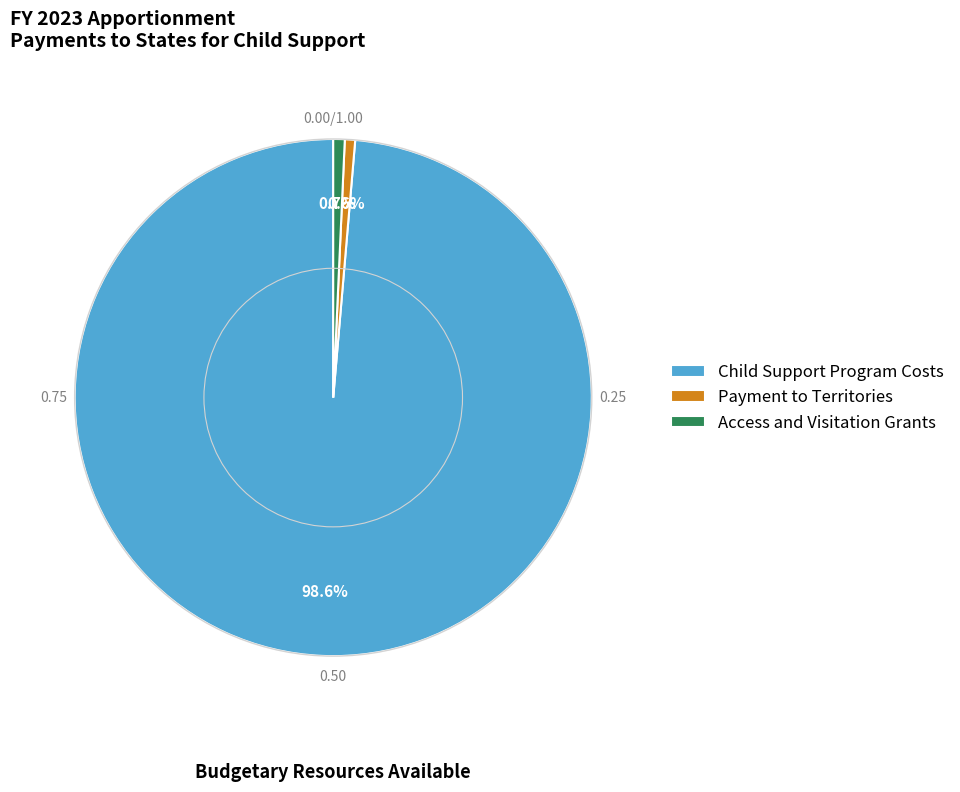

The Access and Visitation Grants slice represents 1% of the pie. True or false?

True